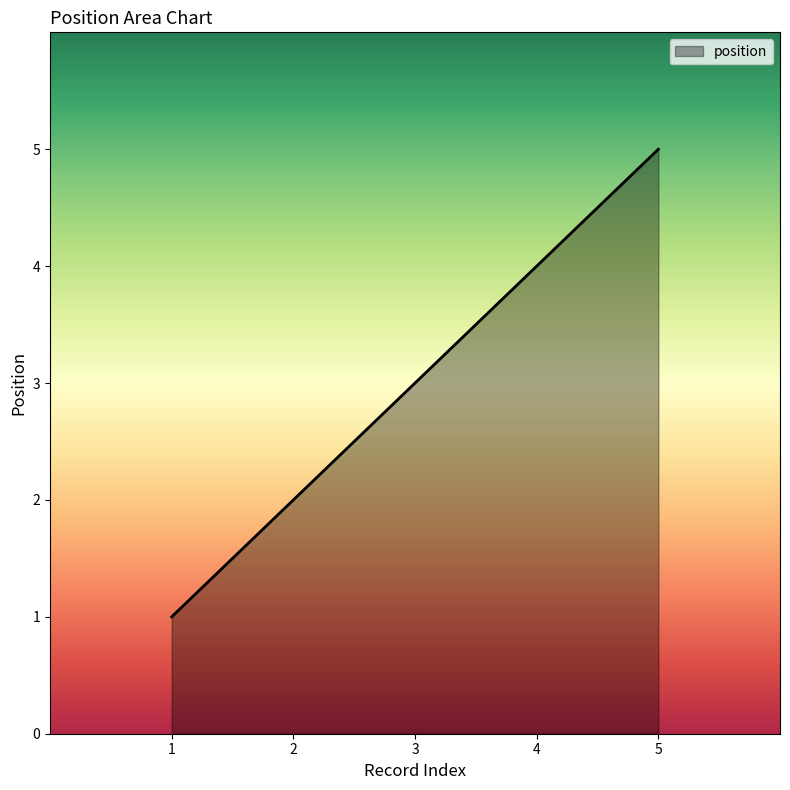

What is the difference between the second highest and minimum values?

3